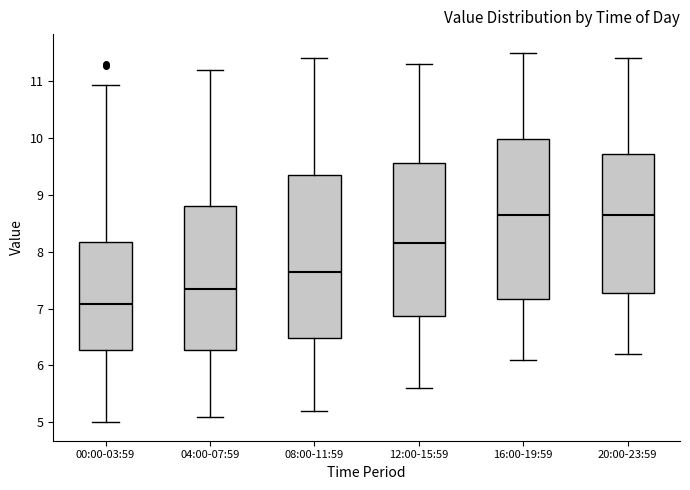

Where is the upper edge of the box for 16:00-19:59 on the y-axis? The values are not printed on the chart, so give them approximately, as read against the axis.

10.0